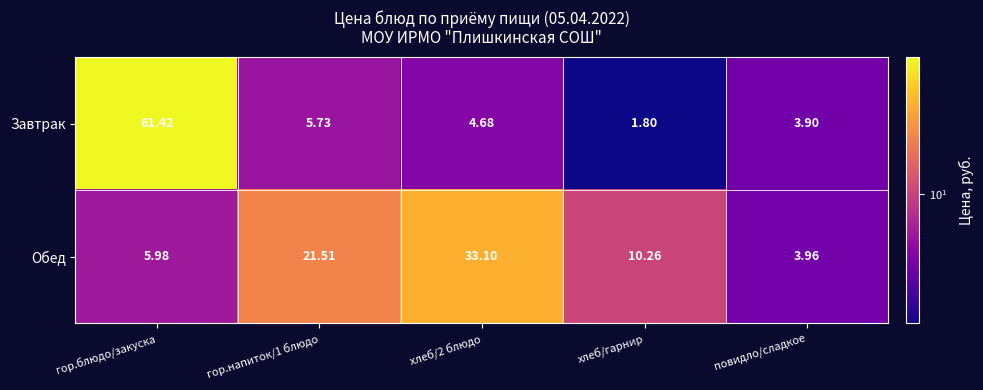

List the series in order of their peak value, lowest first.

Обед, Завтрак